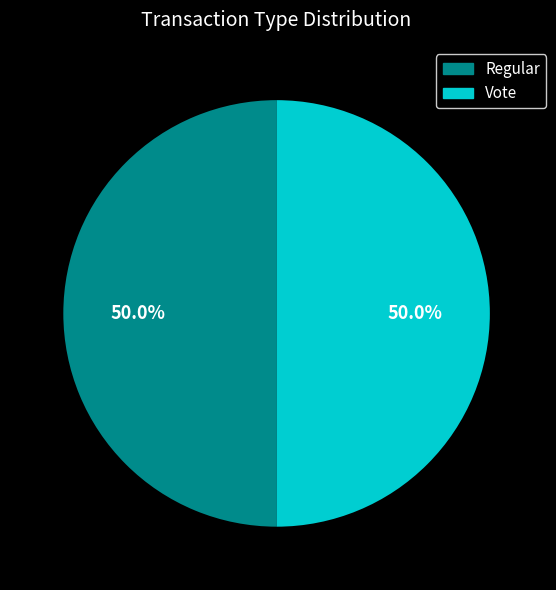

To the nearest percent, what percentage of the pie is Regular?

50%